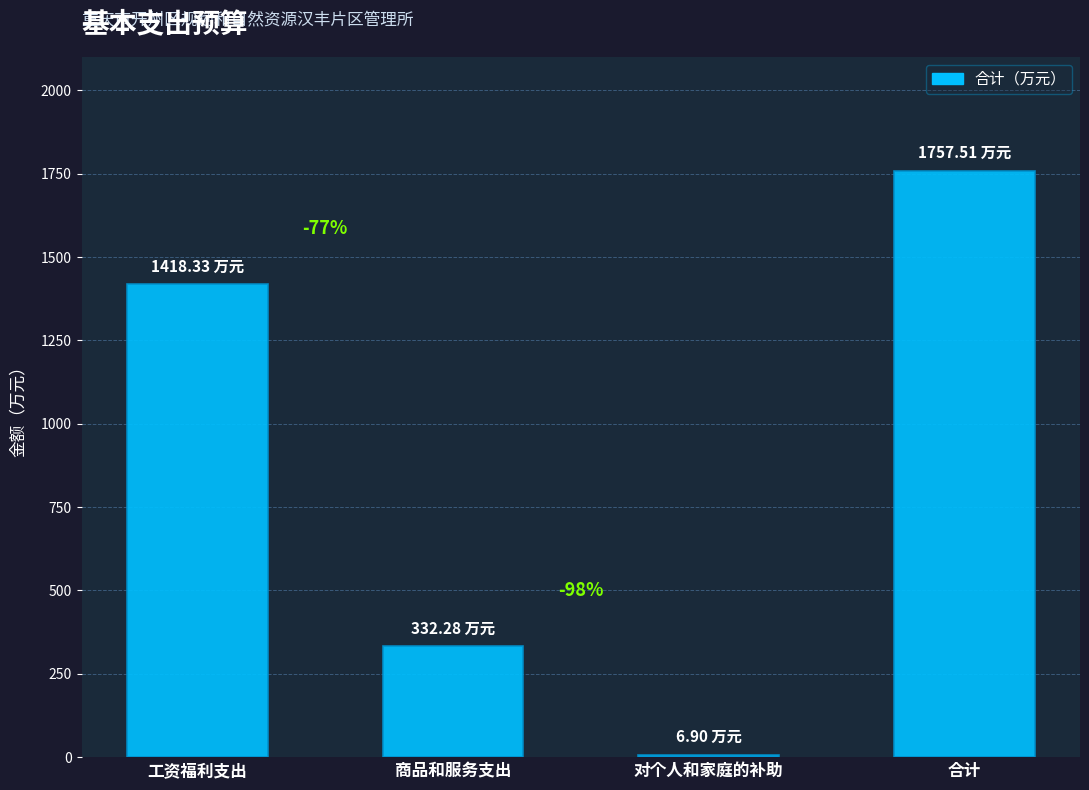

How many bars are there in total?

4